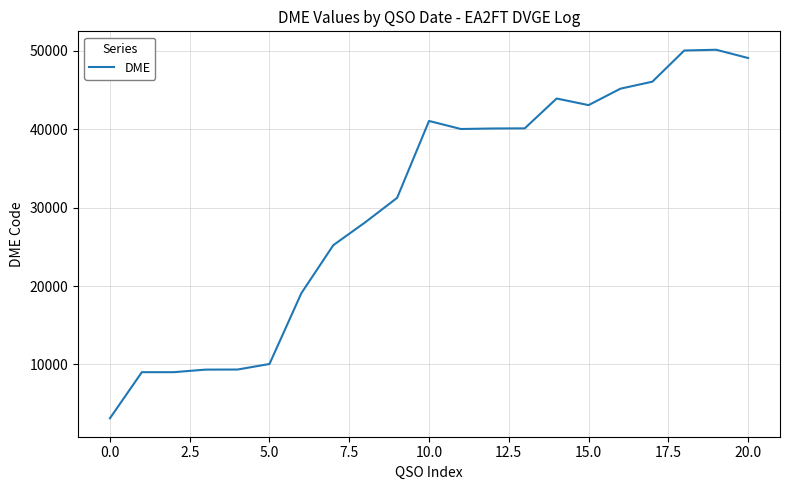

What is the maximum value shown in the chart?

50115